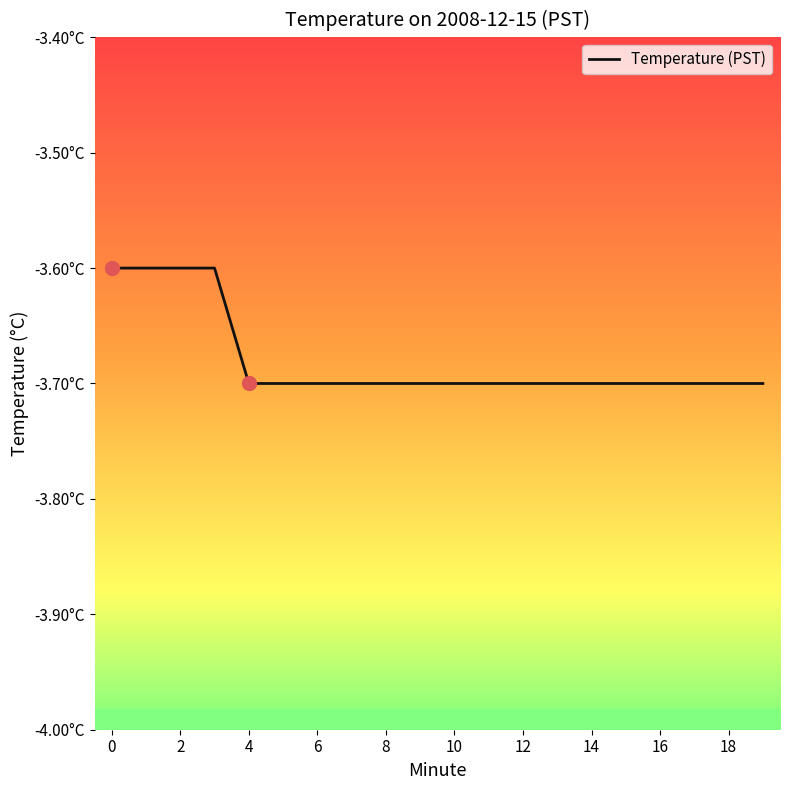

Does the chart have visible grid lines?

No